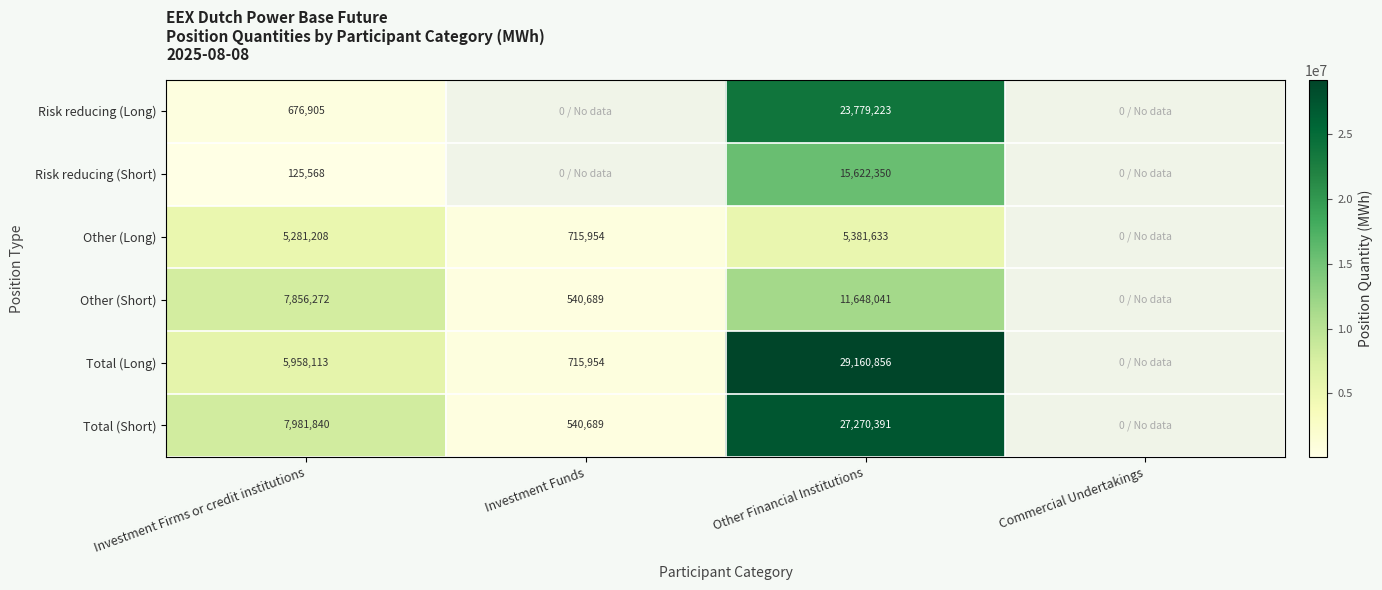

Is it true that Other (Short) equals 17063838 at Other Financial Institutions?

False